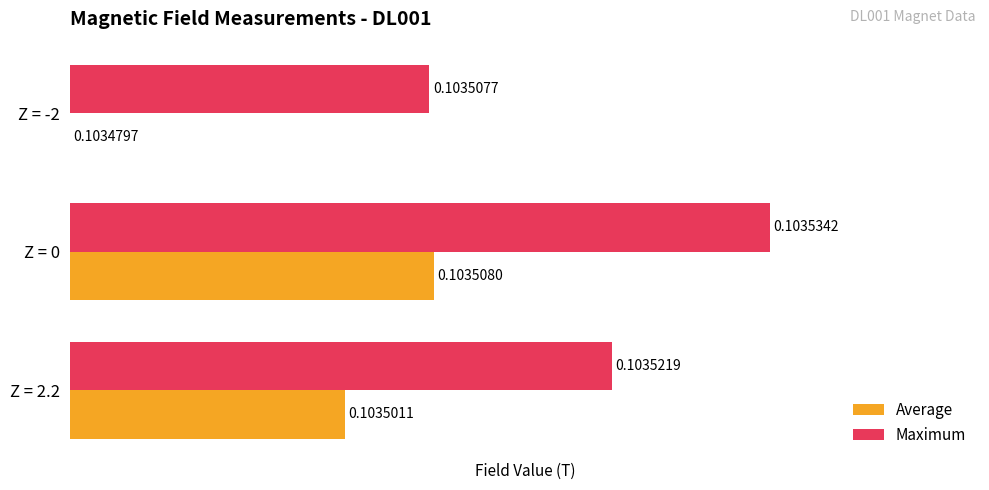

What are all the series names shown in the legend?

Average, Maximum